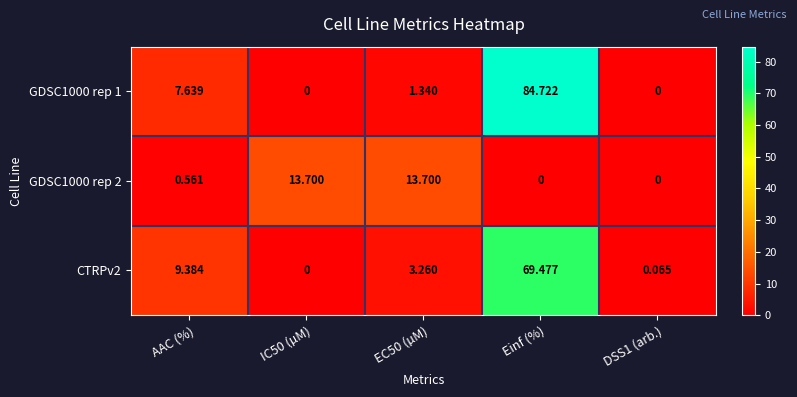

At how many categories does at least one series exceed 7?

4